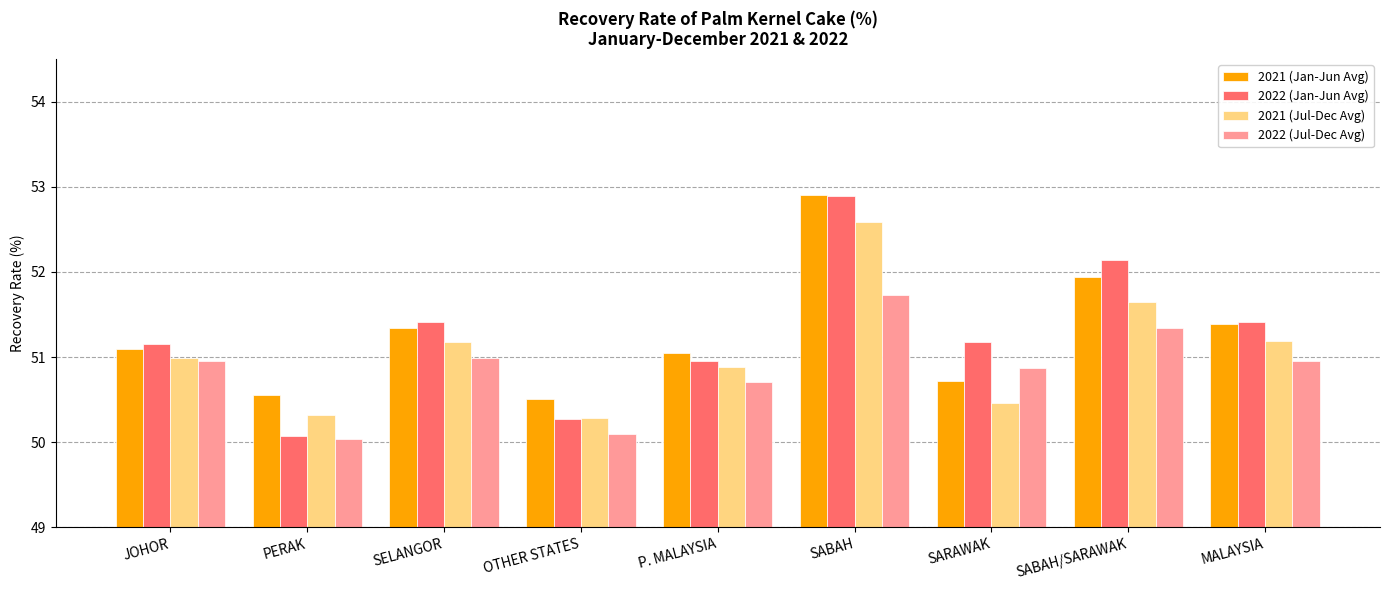

At which category is the sum across all series the highest?

SABAH